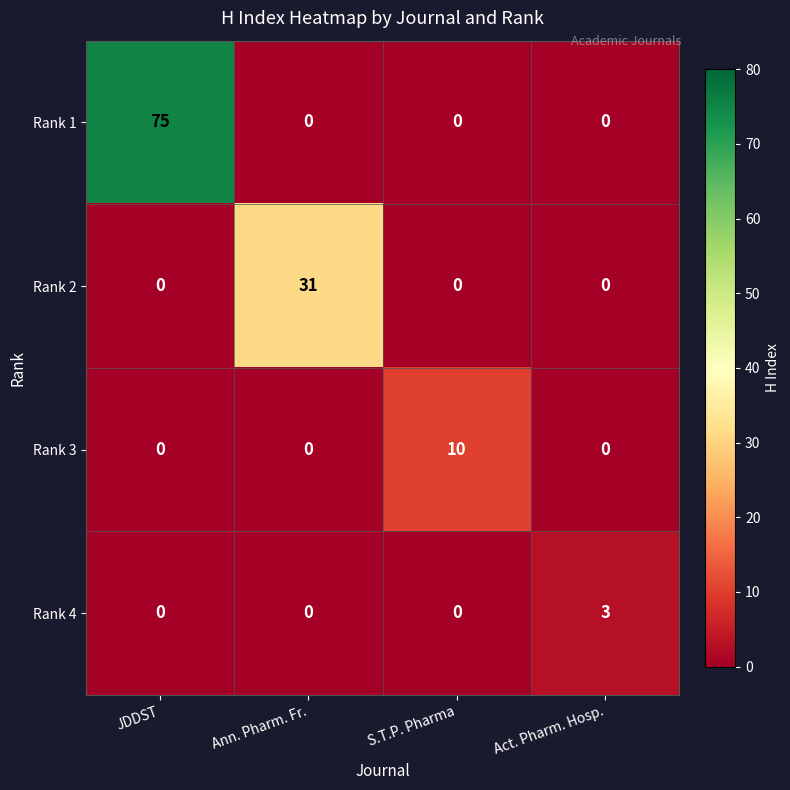

Which series has the largest total across all categories?

Rank 1